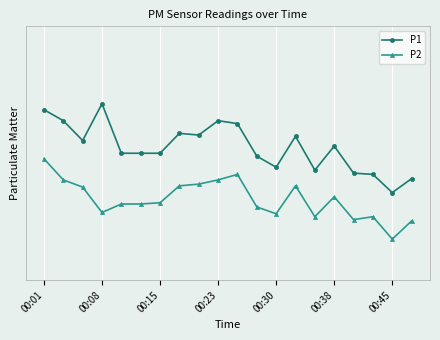

Does the chart have visible grid lines?

Yes